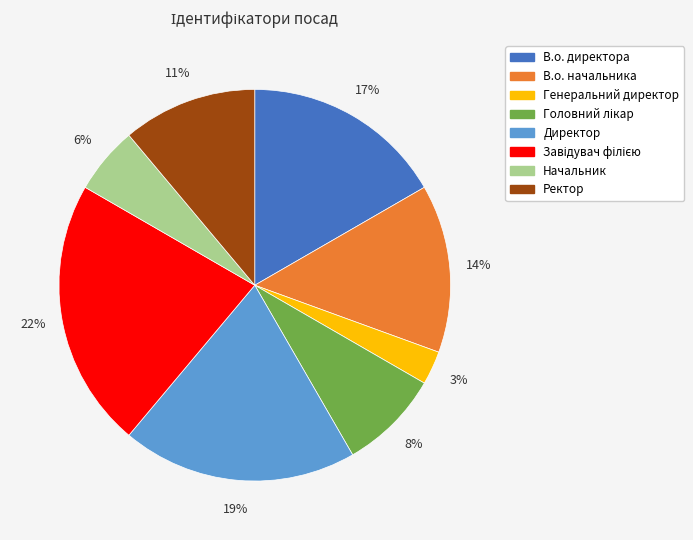

Approximately how many times larger is the value at Директор compared to В.о. начальника?

1.4